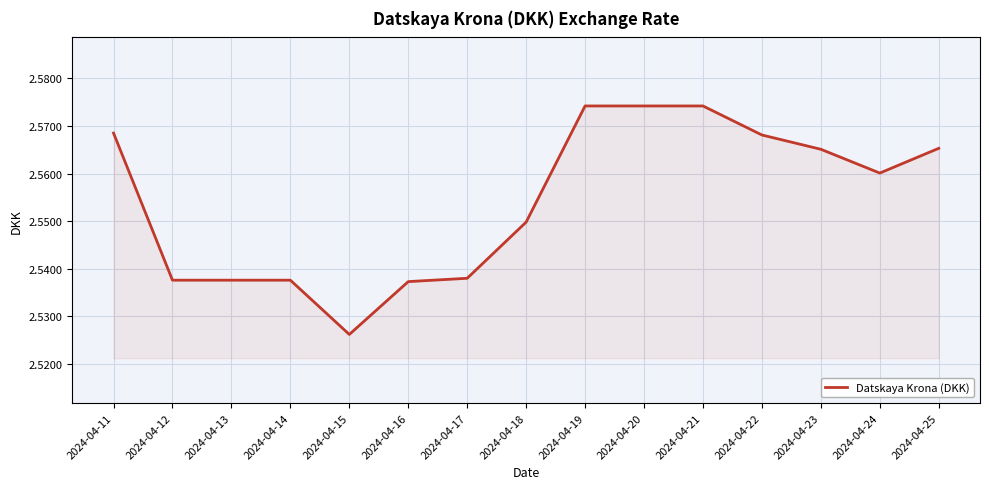

What is the sum of the values at 2024-04-16 and 2024-04-23?

5.1